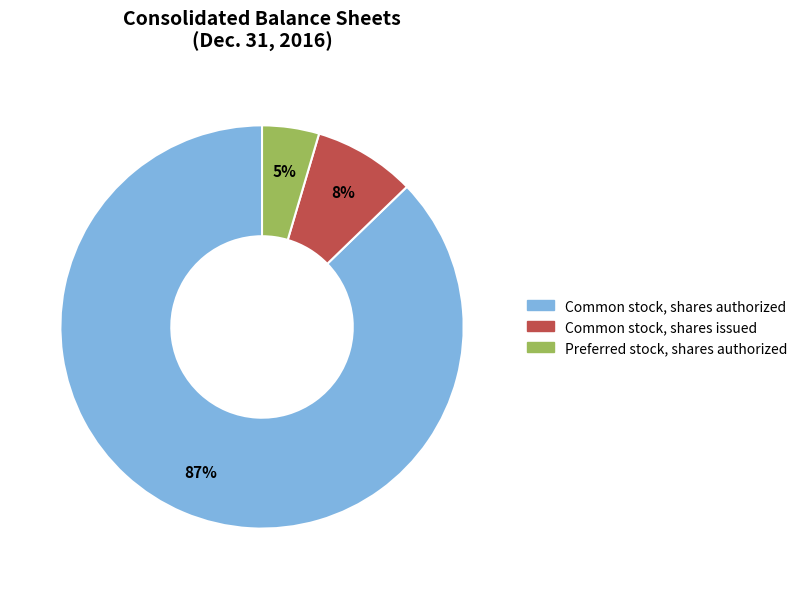

Which has a higher value, Preferred stock, shares authorized or Common stock, shares issued?

Common stock, shares issued